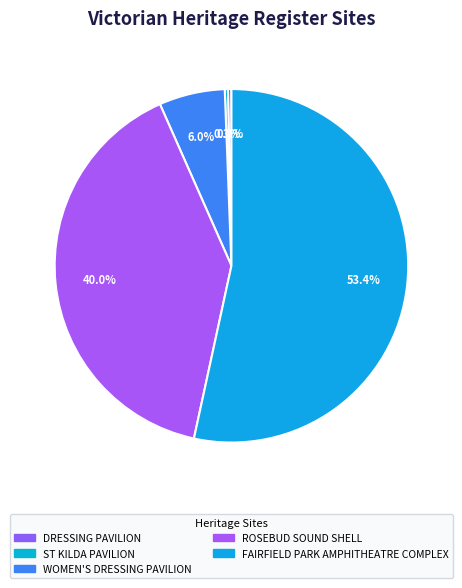

How many slices are in this pie chart?

5